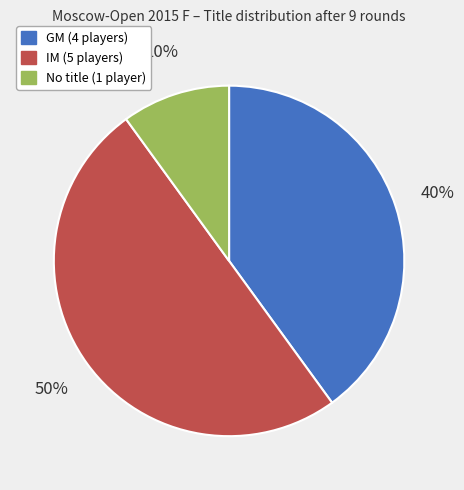

Is GM (4 players) the majority of the pie?

No